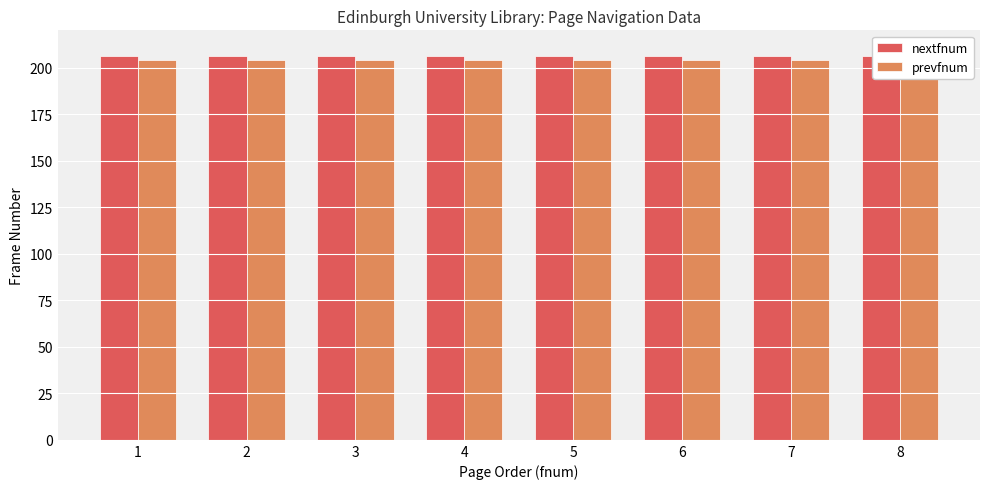

What is the value of the prevfnum bar at the 3rd from the left?

204